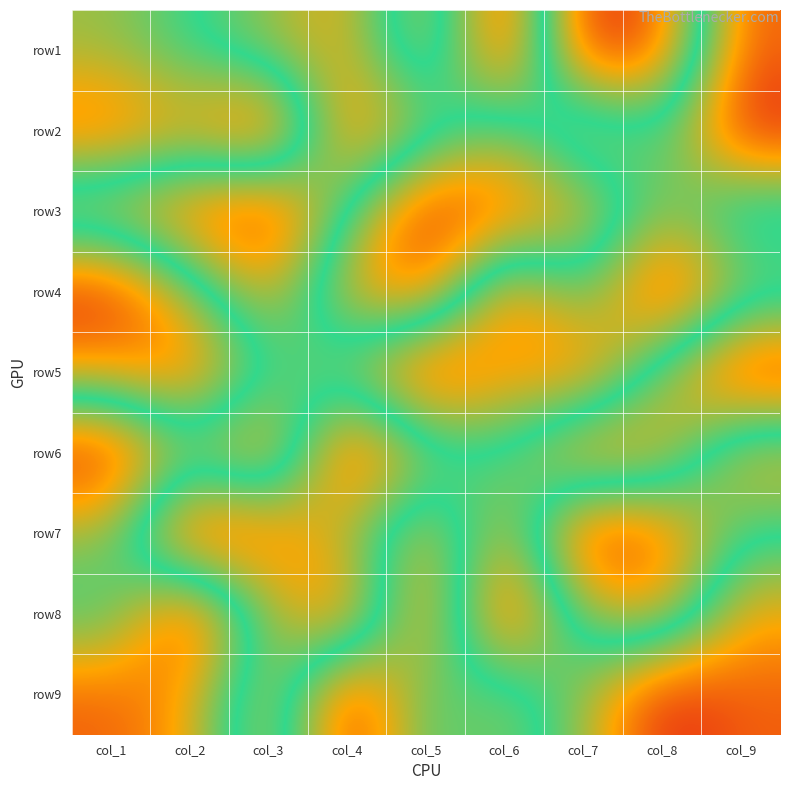

At which category is the sum across all series the highest?

col_1